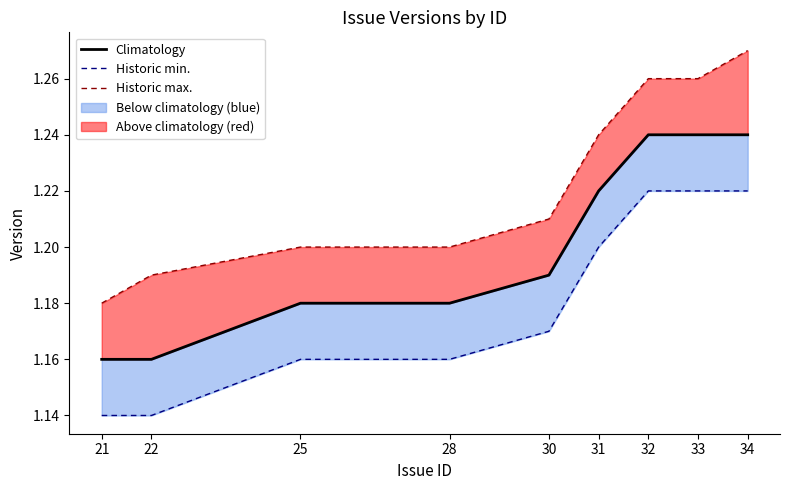

Reading left to right, extract all data points from this chart.

Climatology: 21=1.2	22=1.2	25=1.2	28=1.2	30=1.2	31=1.2	32=1.2	33=1.2	34=1.2
Historic min.: 21=1.1	22=1.1	25=1.2	28=1.2	30=1.2	31=1.2	32=1.2	33=1.2	34=1.2
Historic max.: 21=1.2	22=1.2	25=1.2	28=1.2	30=1.2	31=1.2	32=1.3	33=1.3	34=1.3